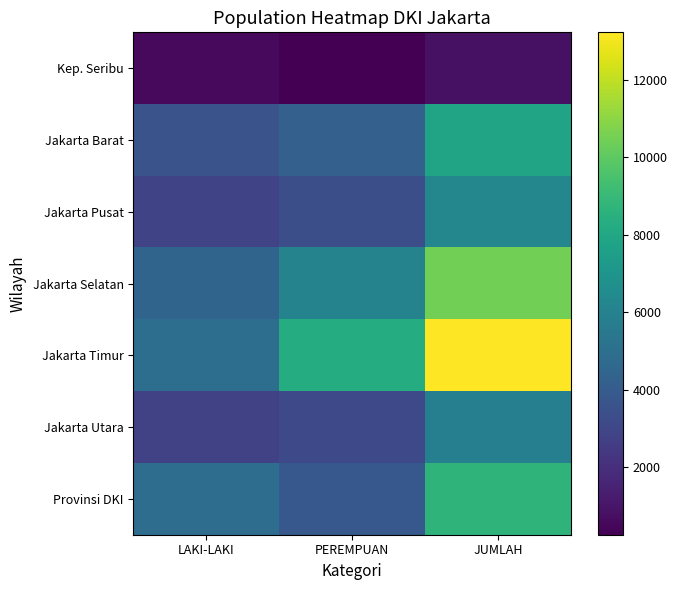

List the series in order of their peak value, lowest first.

Kep. Seribu, Jakarta Utara, Jakarta Pusat, Jakarta Barat, Provinsi DKI, Jakarta Selatan, Jakarta Timur